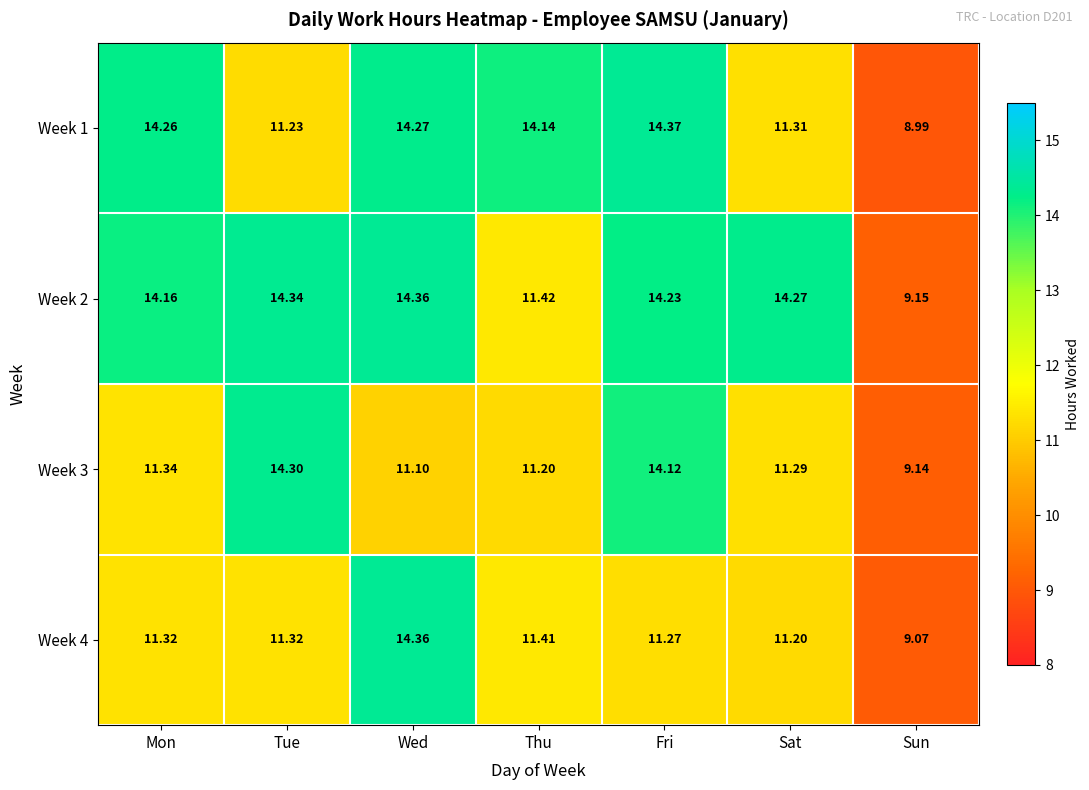

At which category is the sum across all series the highest?

Wed